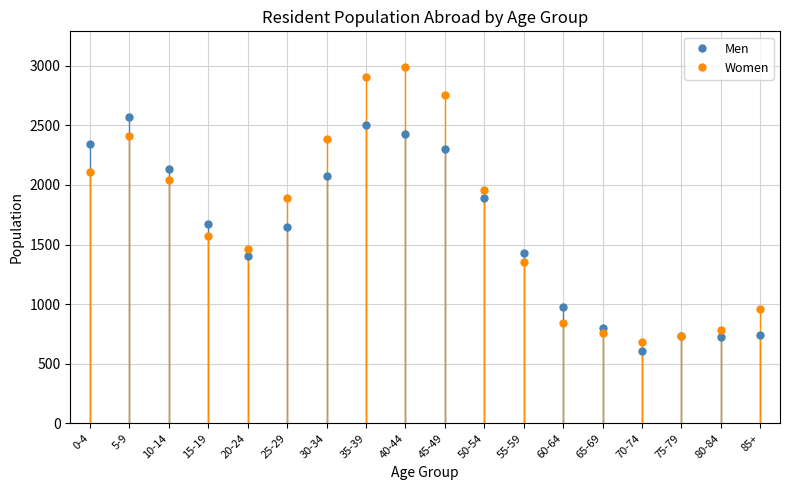

How many interior local valleys does the Women series have?

2